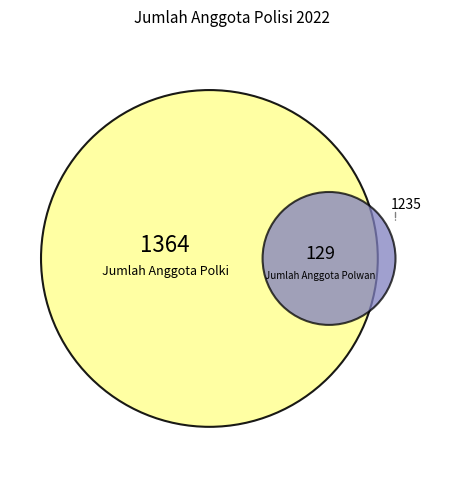

To the nearest percent, what is the average slice percentage?

50%